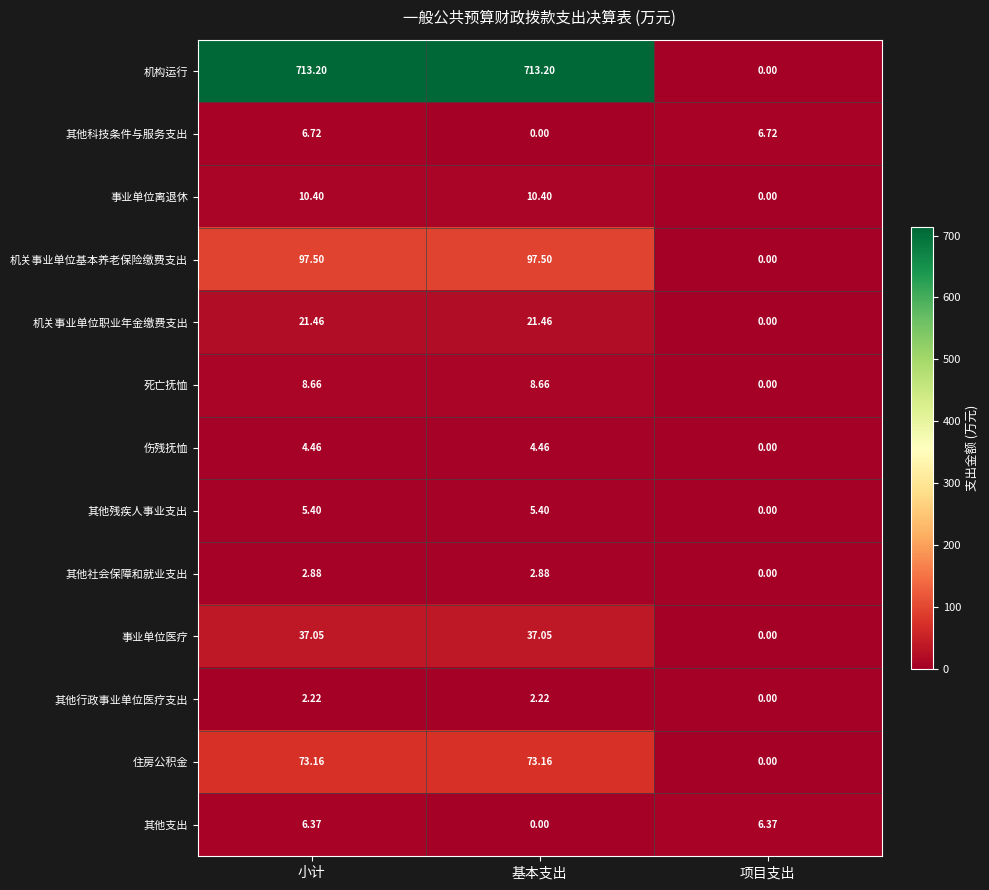

What is the total value across all series at 项目支出?

13.1